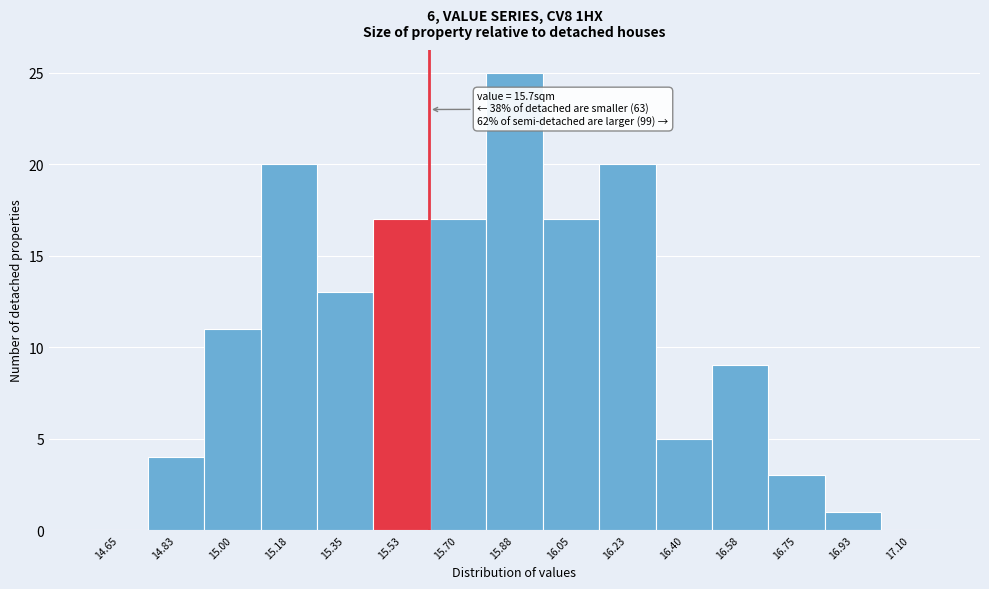

Reading left to right, transcribe all the data shown in this chart.

14.65=0	14.83=4	15.00=11	15.18=20	15.35=13	15.53=17	15.70=17	15.88=25	16.05=17	16.23=20	16.40=5	16.58=9	16.75=3	16.93=1	17.10=0